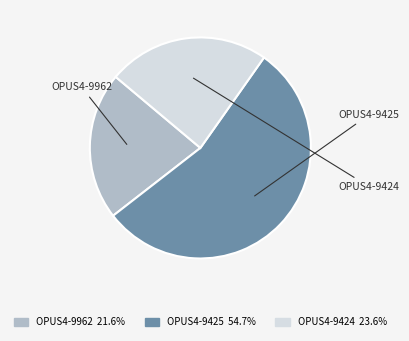

Does OPUS4-9425 account for over 50% of the chart?

Yes